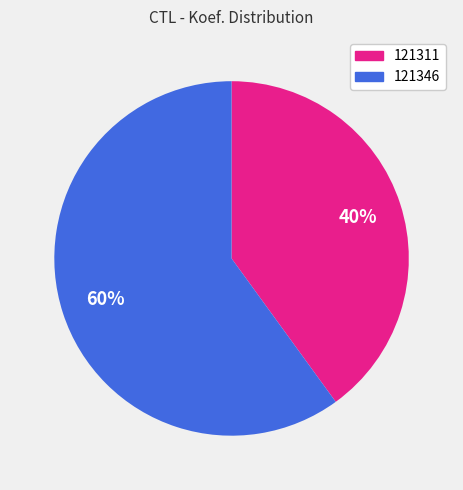

Is the sum of 121346 and 121311 greater than half?

Yes